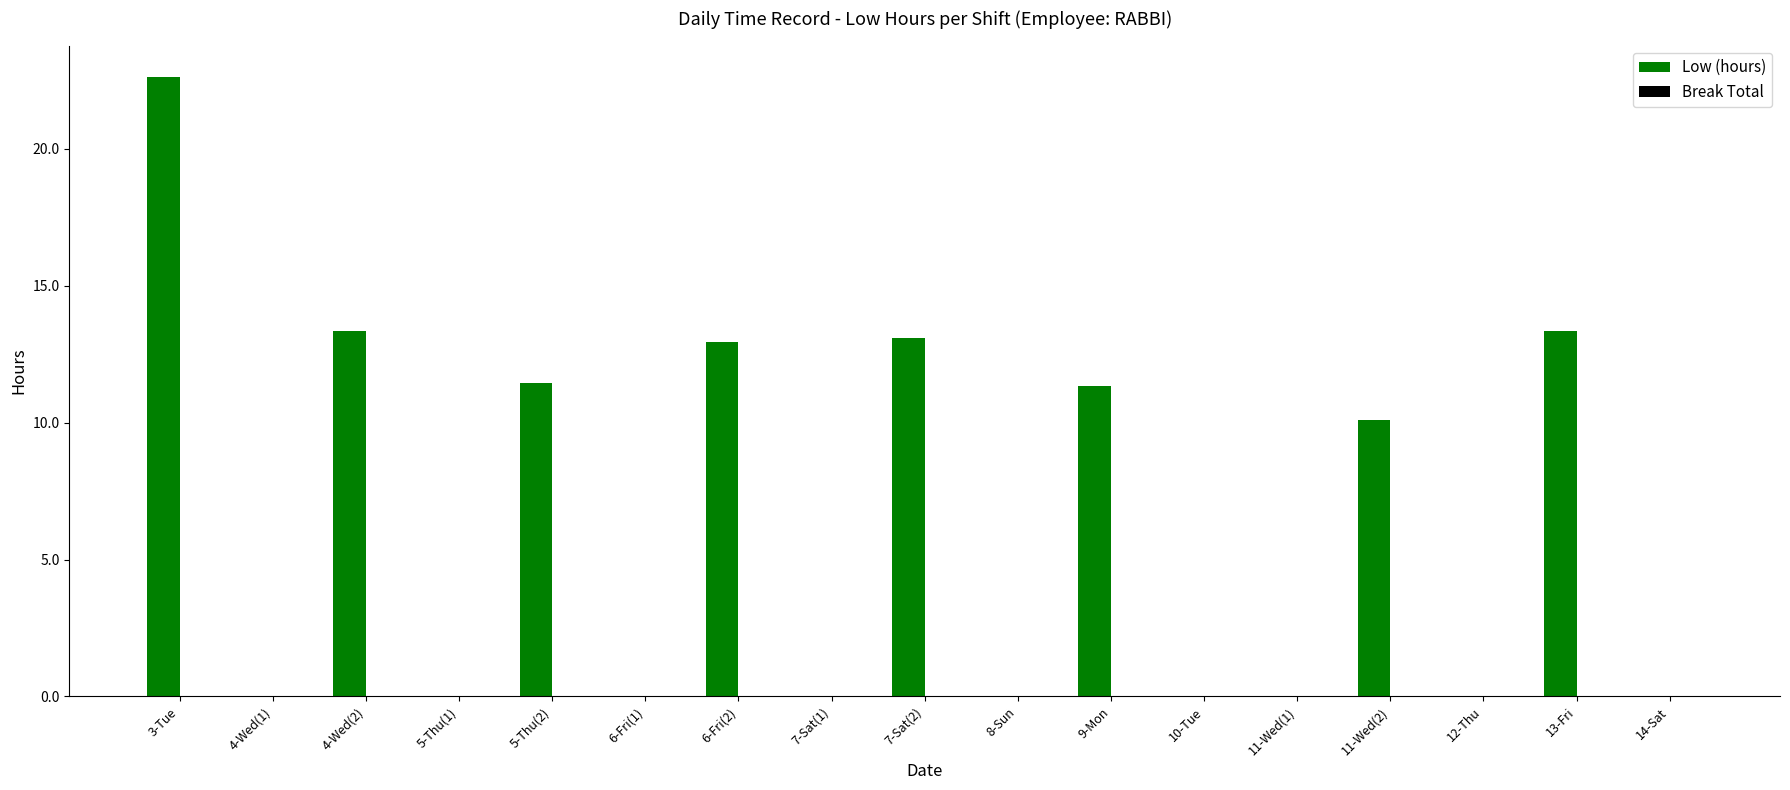

What is the approximate value at 9-Mon?

11.3